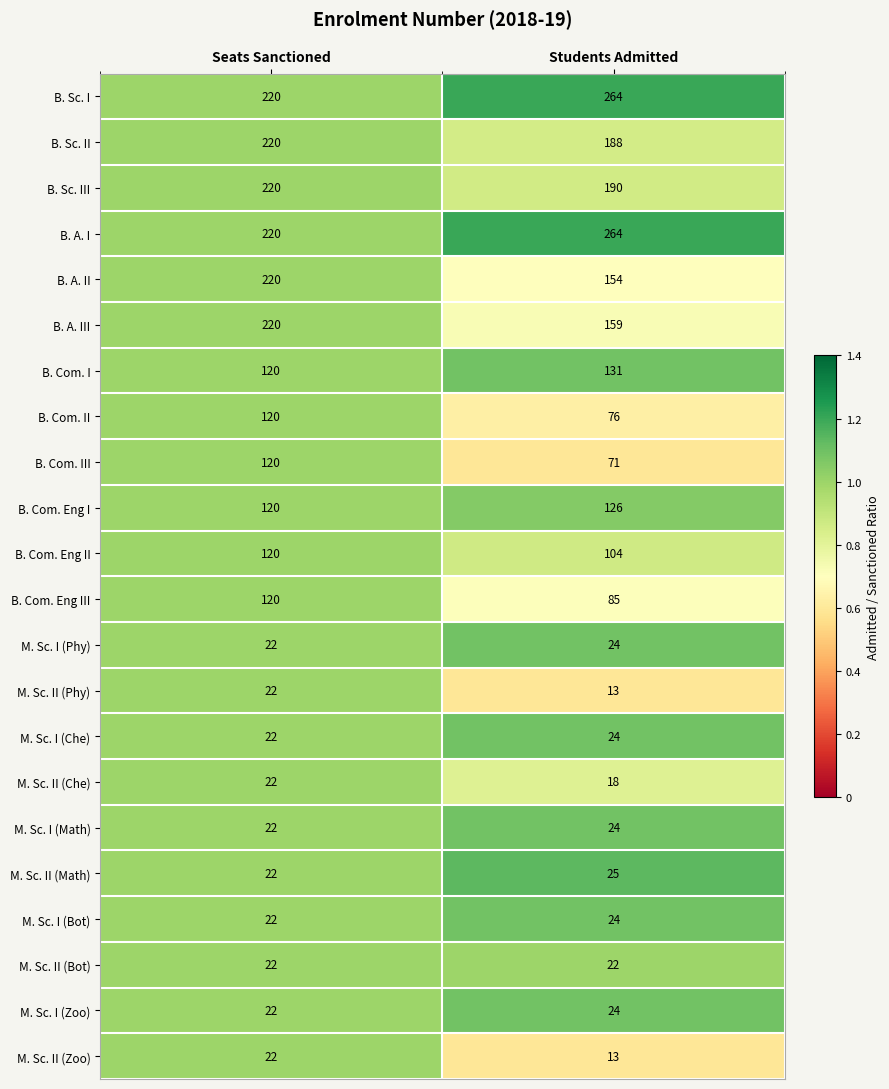

List the labels in order of M. Sc. I (Zoo) value, smallest first.

Seats Sanctioned, Students Admitted